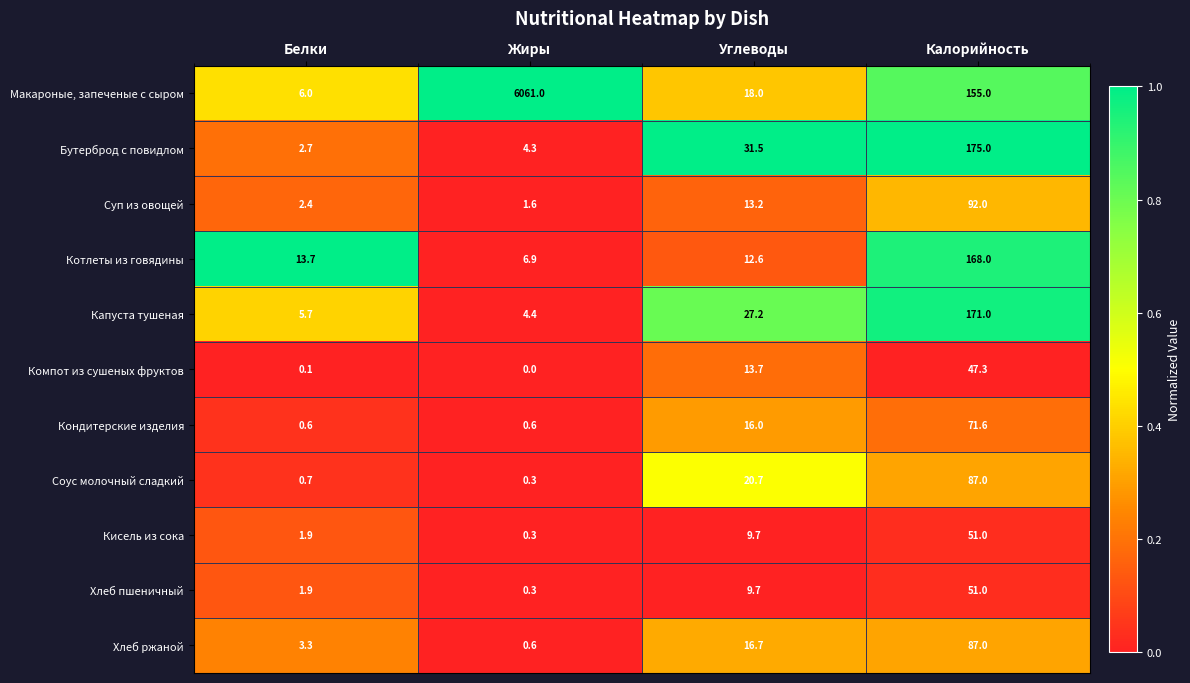

Rank the categories by Кисель из сока value from highest to lowest.

Калорийность, Углеводы, Белки, Жиры